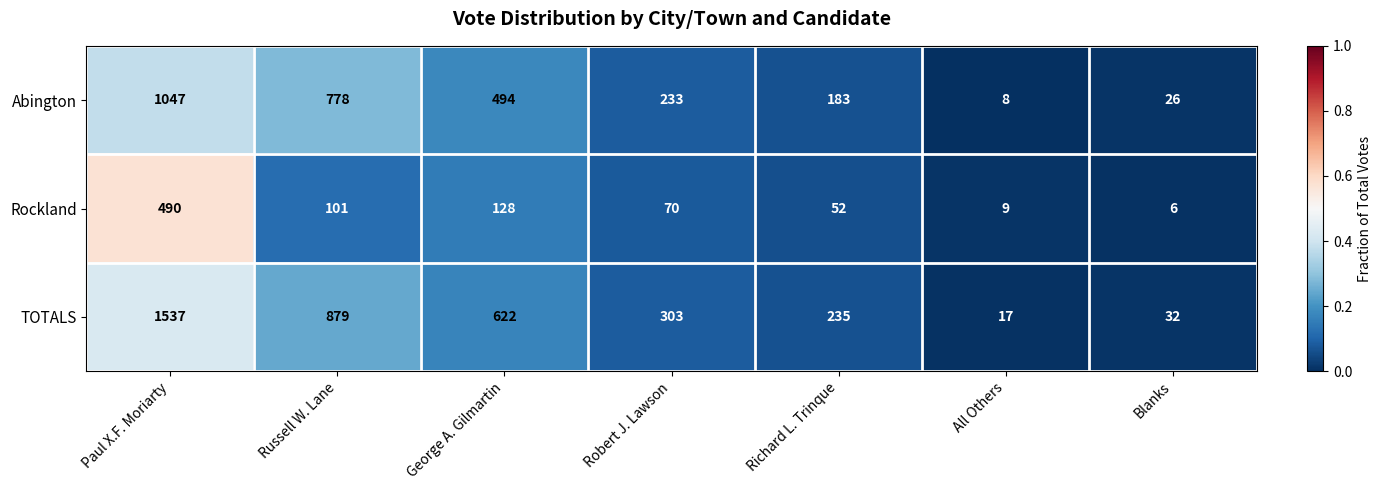

What is the average value of the Abington series?

396